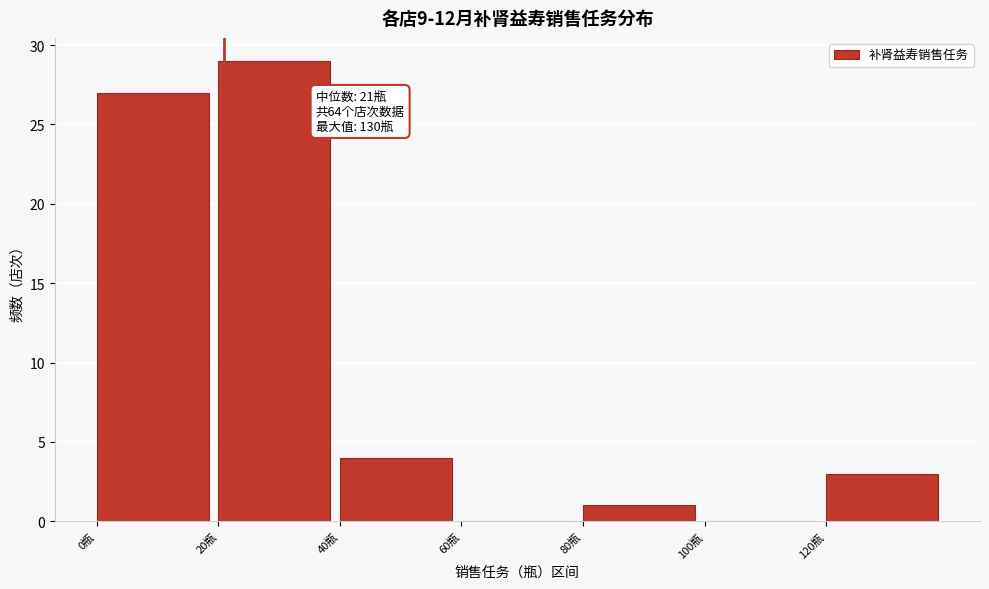

Which range on the x-axis has the tallest bar?

20 to 40